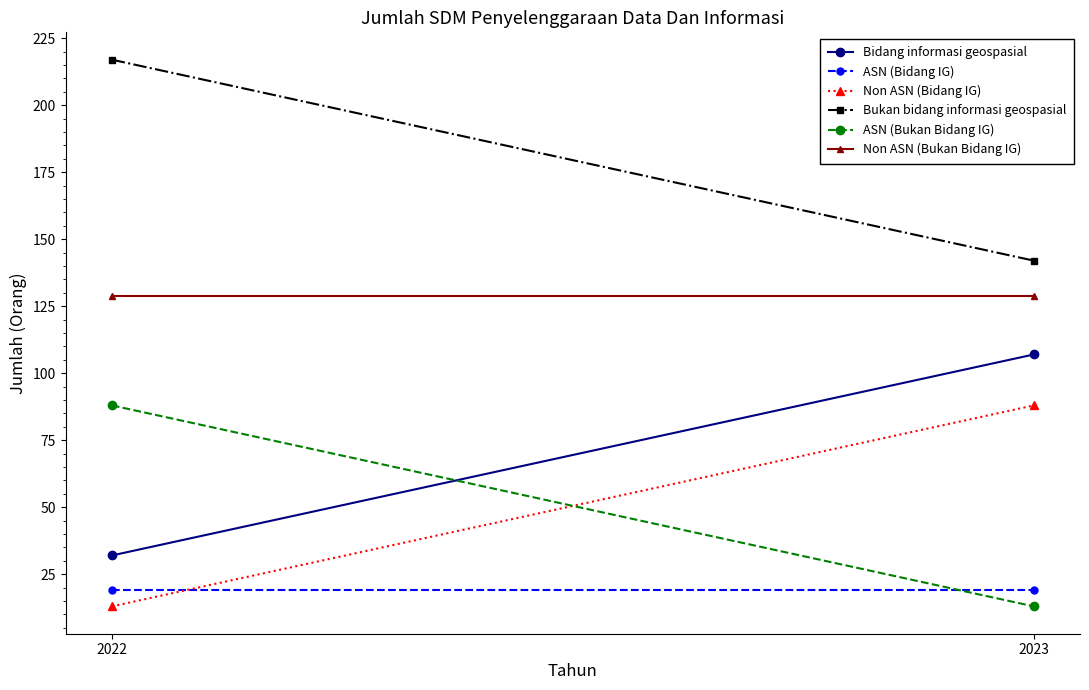

What is the value of the ASN (Bukan Bidang IG) point at the 1st from the left?

88